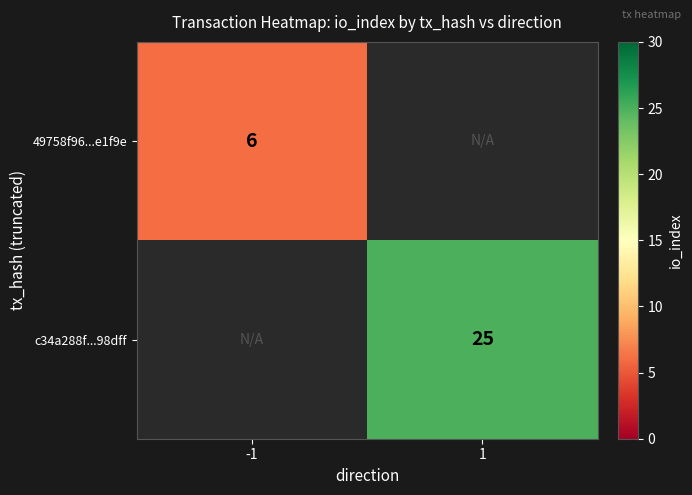

Is the value of c34a288f...98dff at 1 greater than the value of 49758f96...e1f9e at -1?

Yes